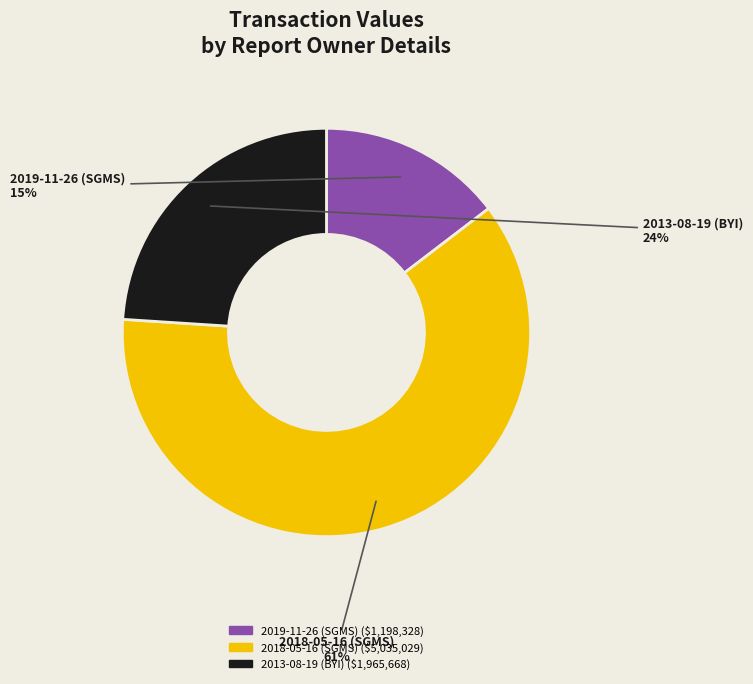

Which slice is the largest?

2018-05-16 (SGMS)